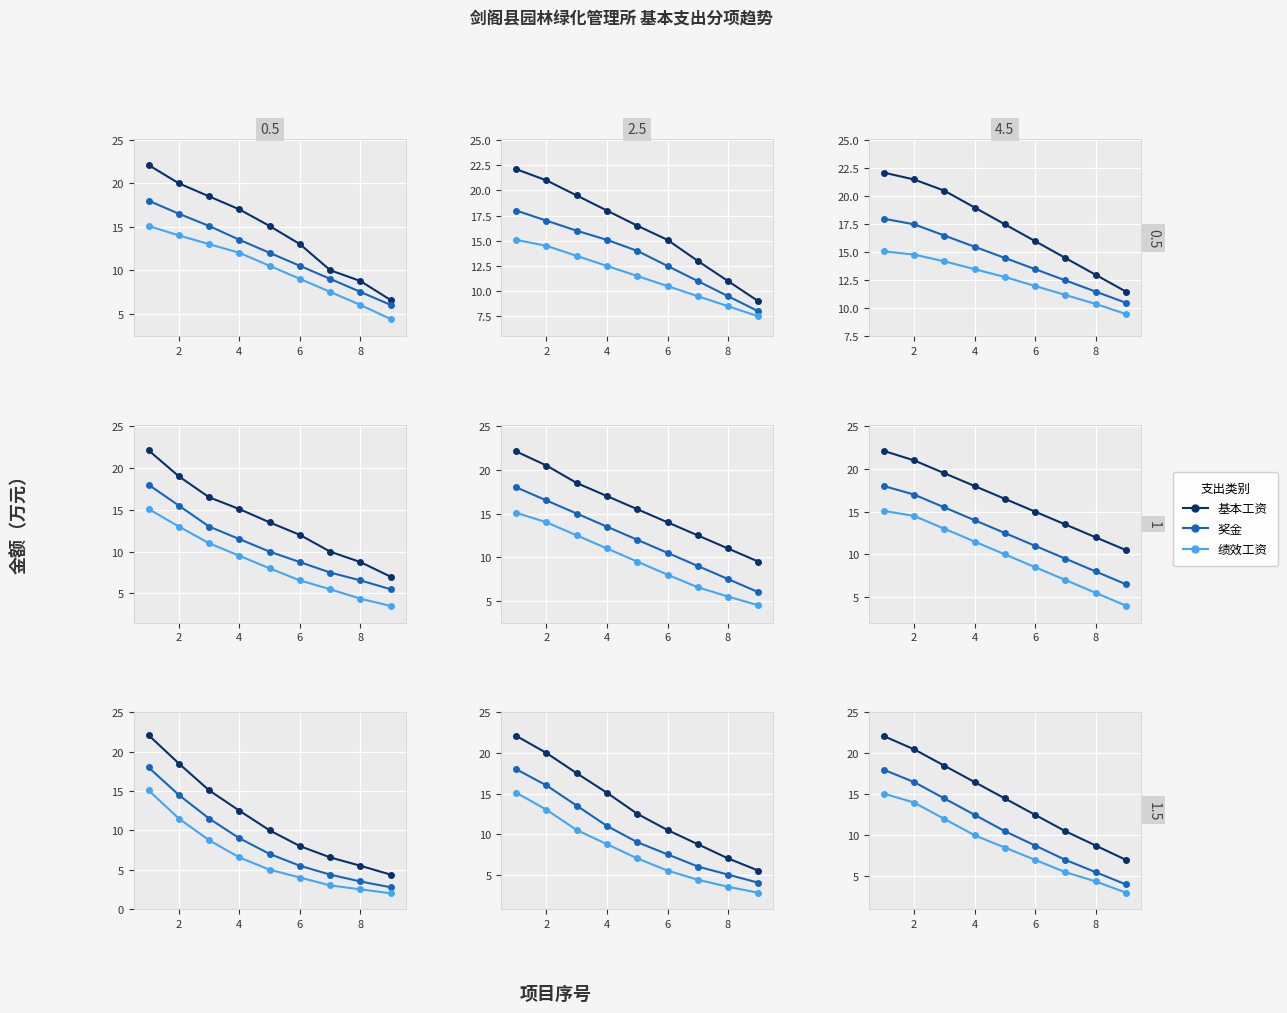

What is the average value of the 奖金 series?

10.8